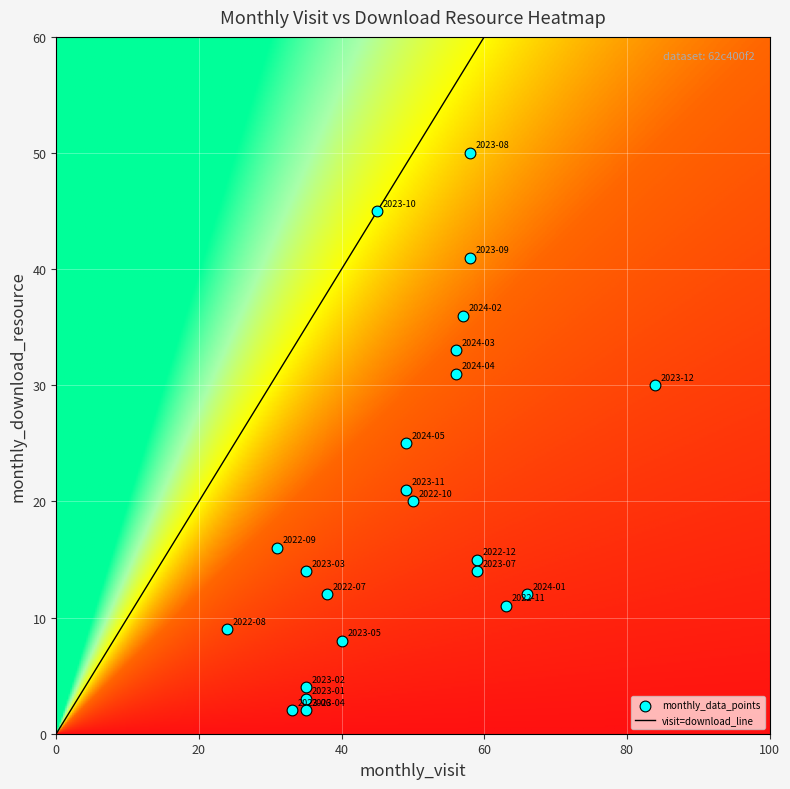

The value of 2024-05 at monthly_visit is 83. True or false?

False